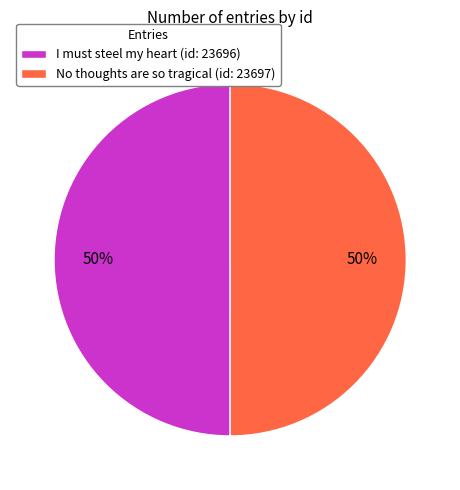

What is the ratio of the value at No thoughts are so tragical (id: 23697) to the value at I must steel my heart (id: 23696)?

1.0